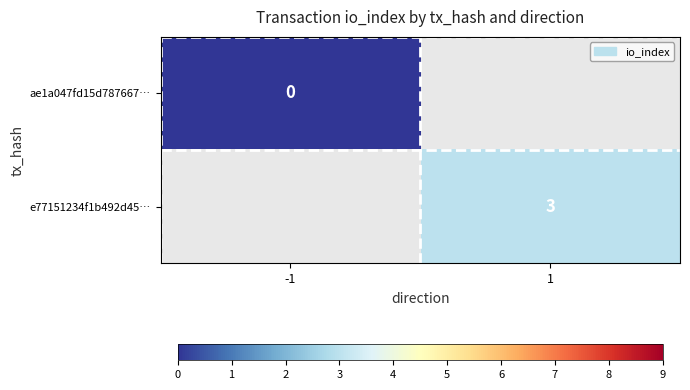

The value of e77151234f1b492d45… at 1 is 3. True or false?

True